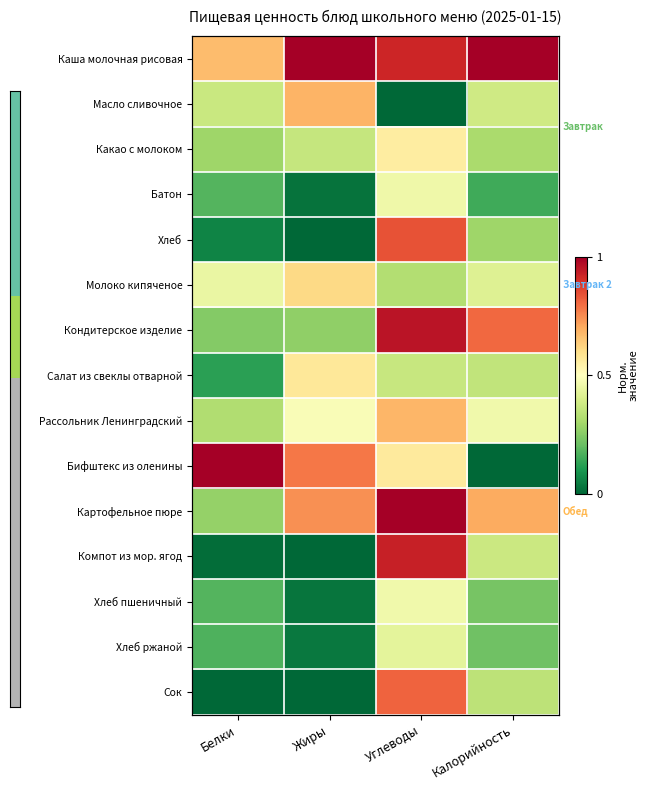

At which label does Салат из свеклы отварной reach its minimum?

Белки